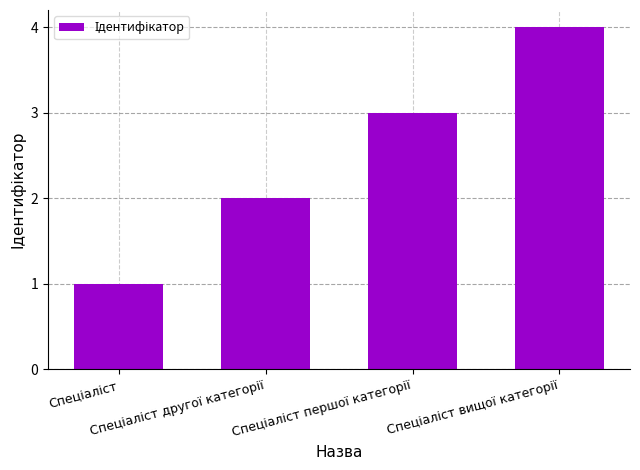

What is the difference between the maximum and minimum values?

3